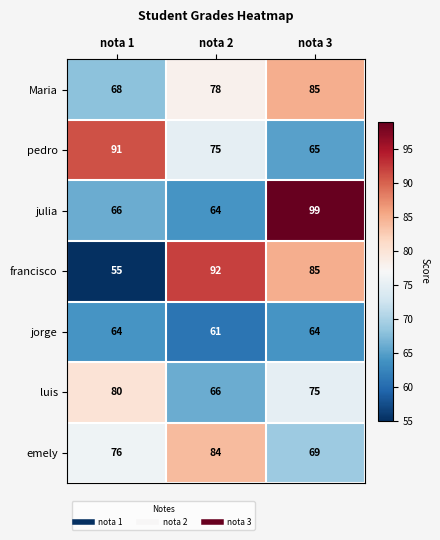

What is the difference between the maximum and minimum values in the Maria series?

17